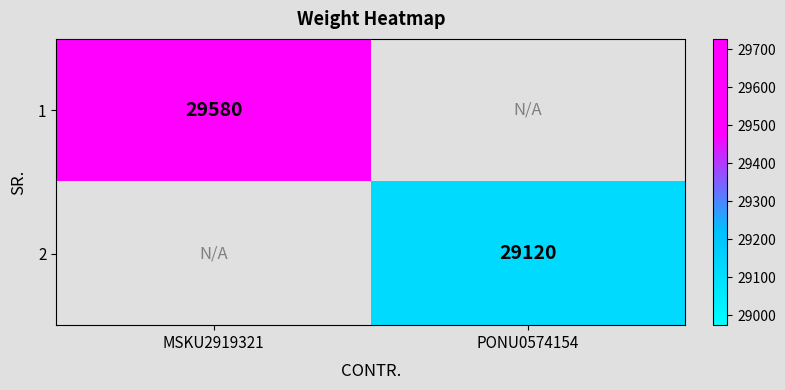

The 1 series shows 29580 at MSKU2919321. True or false?

True